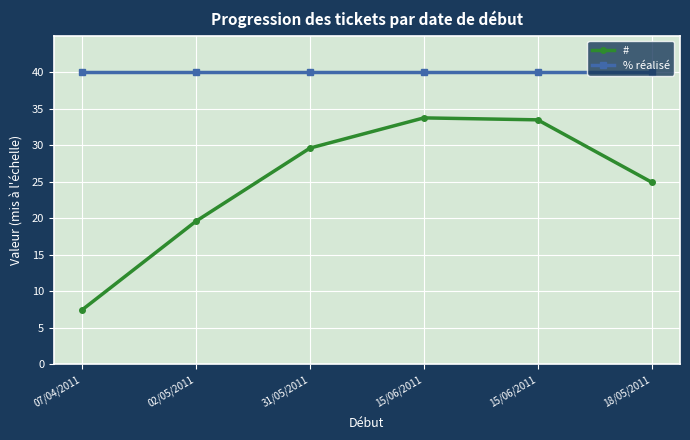

True or false: % réalisé and # intersect in this chart.

False